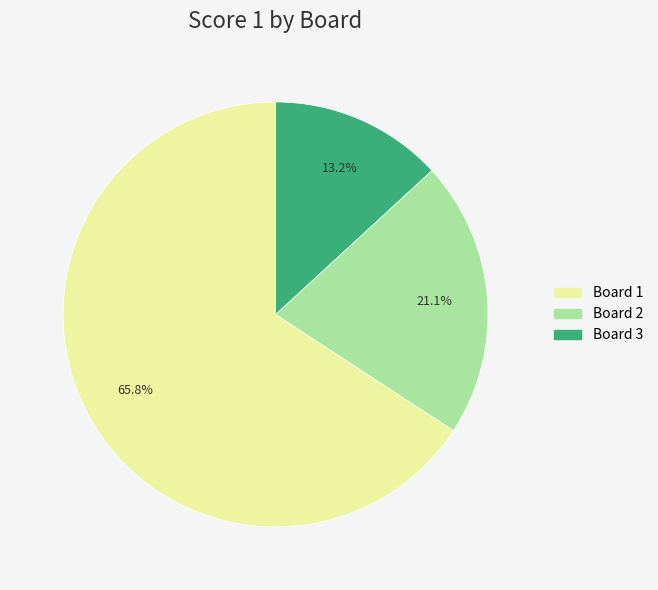

Count the number of slices in the pie.

3